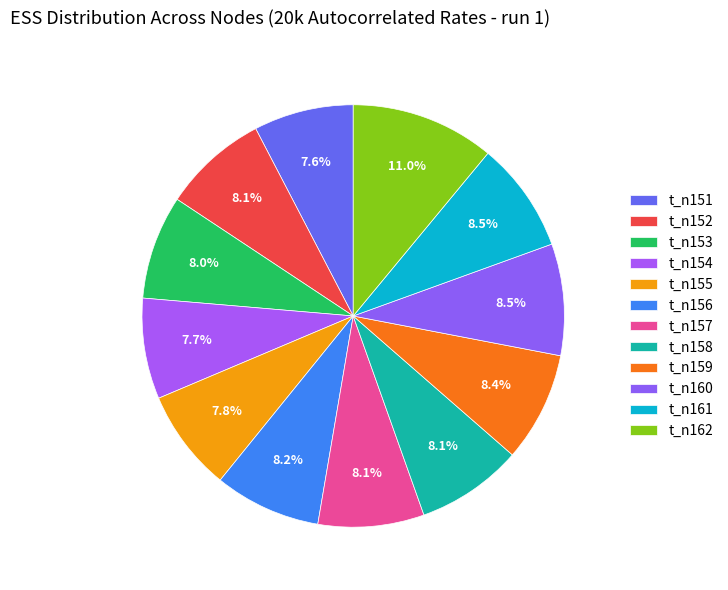

Count the number of slices in the pie.

12